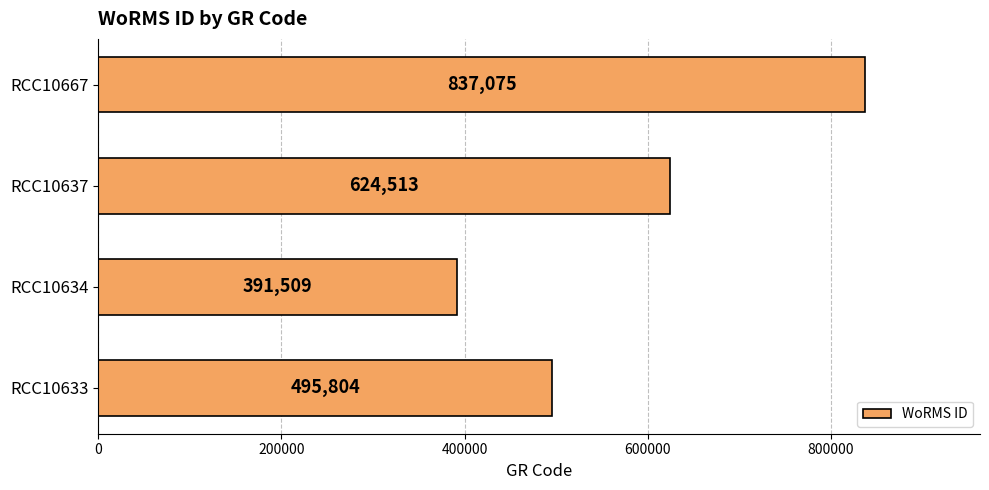

Where is the data nearest to the value 614292?

RCC10637